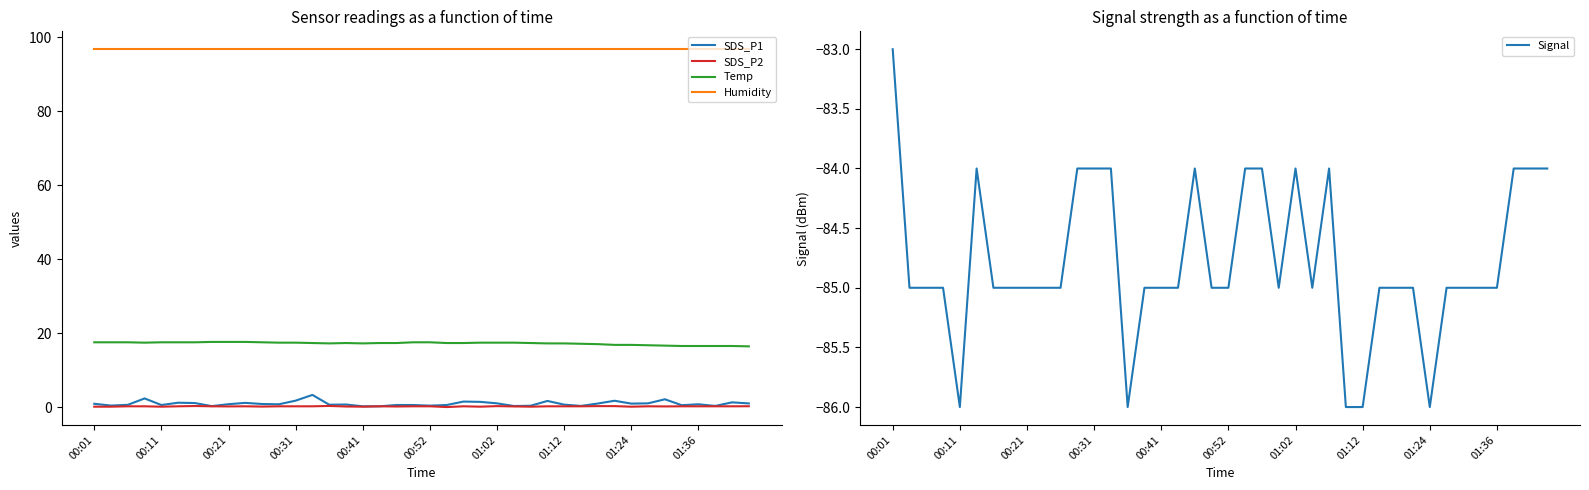

In SDS_P2, how many points are higher than both neighbors (excluding endpoints)?

7